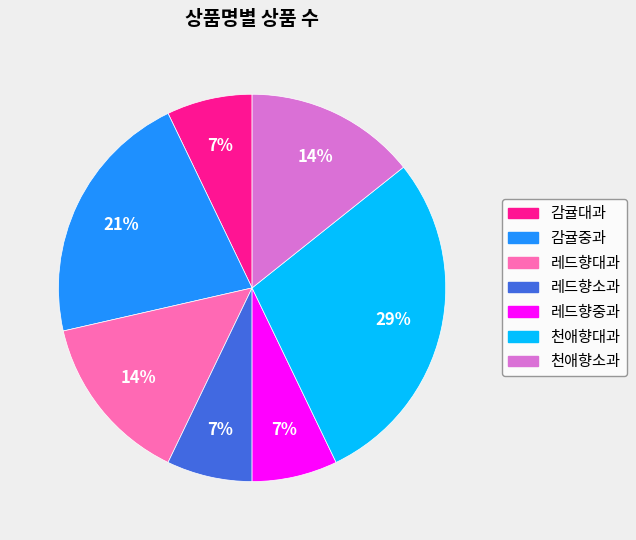

True or false: 레드향대과 accounts for 5% of the total.

False